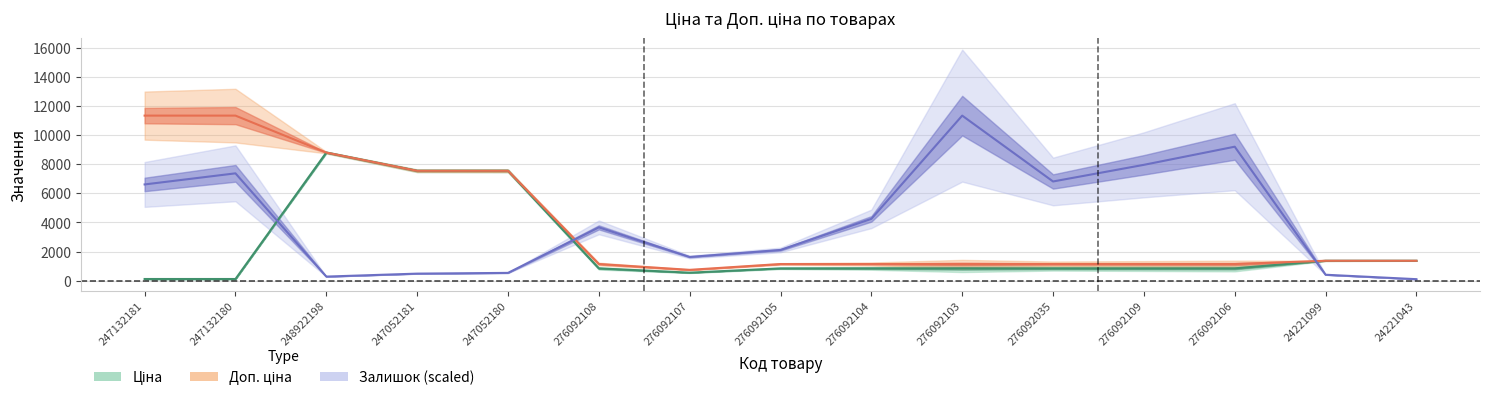

True or false: Ціна has a value of 575.5 at 276092104.

False